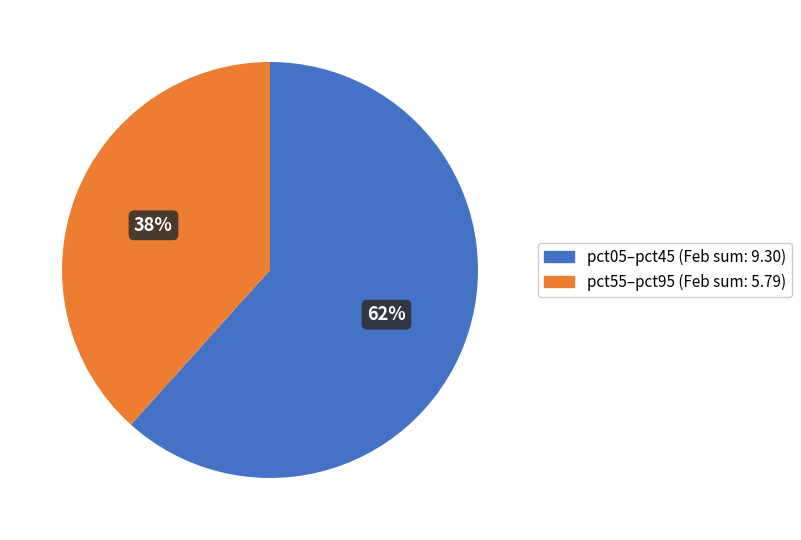

To the nearest percent, what is the average slice percentage?

50%